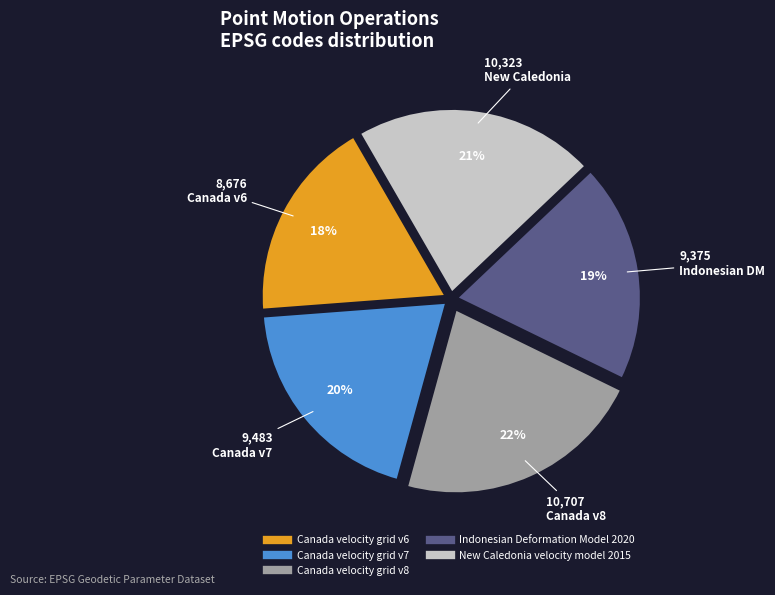

Between Canada velocity grid v6 and Canada velocity grid v7, which is larger?

Canada velocity grid v7